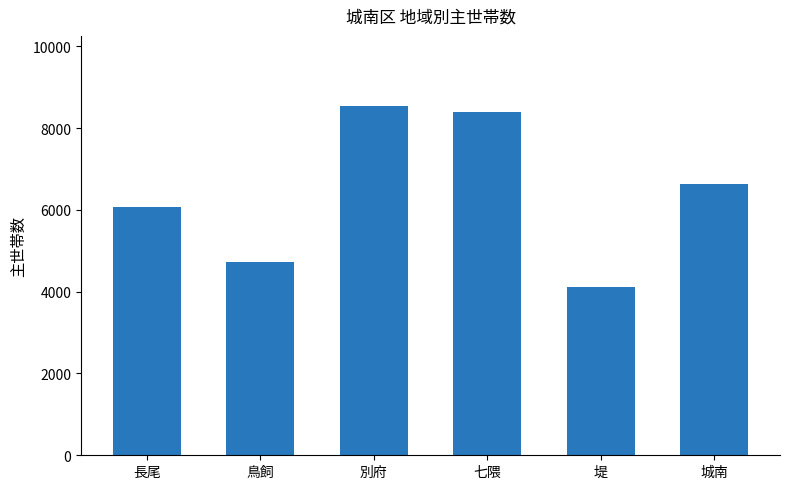

List the labels in order of value, smallest first.

堤, 鳥飼, 長尾, 城南, 七隈, 別府